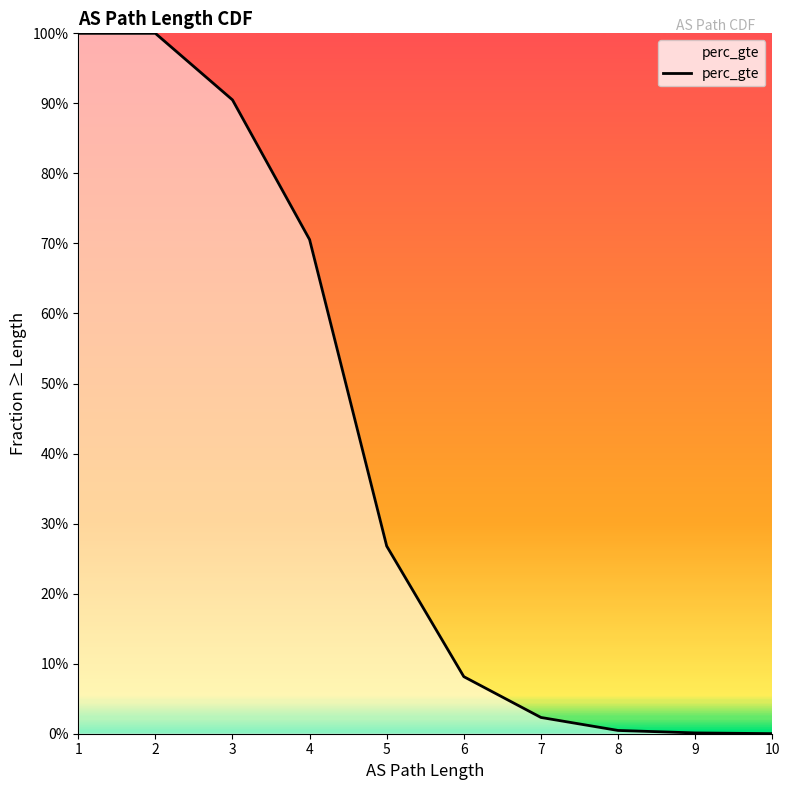

What is the difference between the values at 3 and 1?

0.1